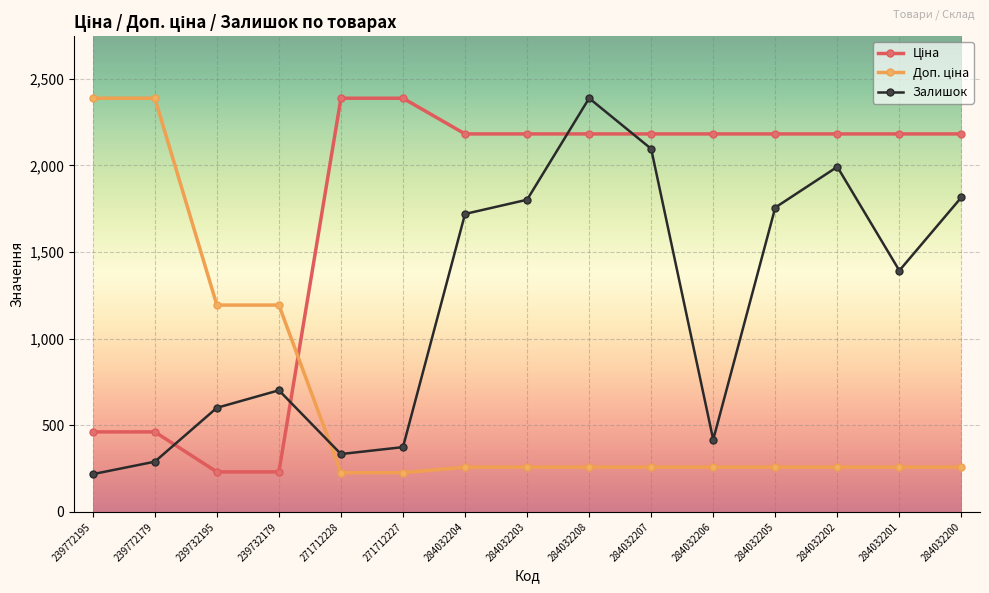

What is the average value of the Залишок series?

1193.3